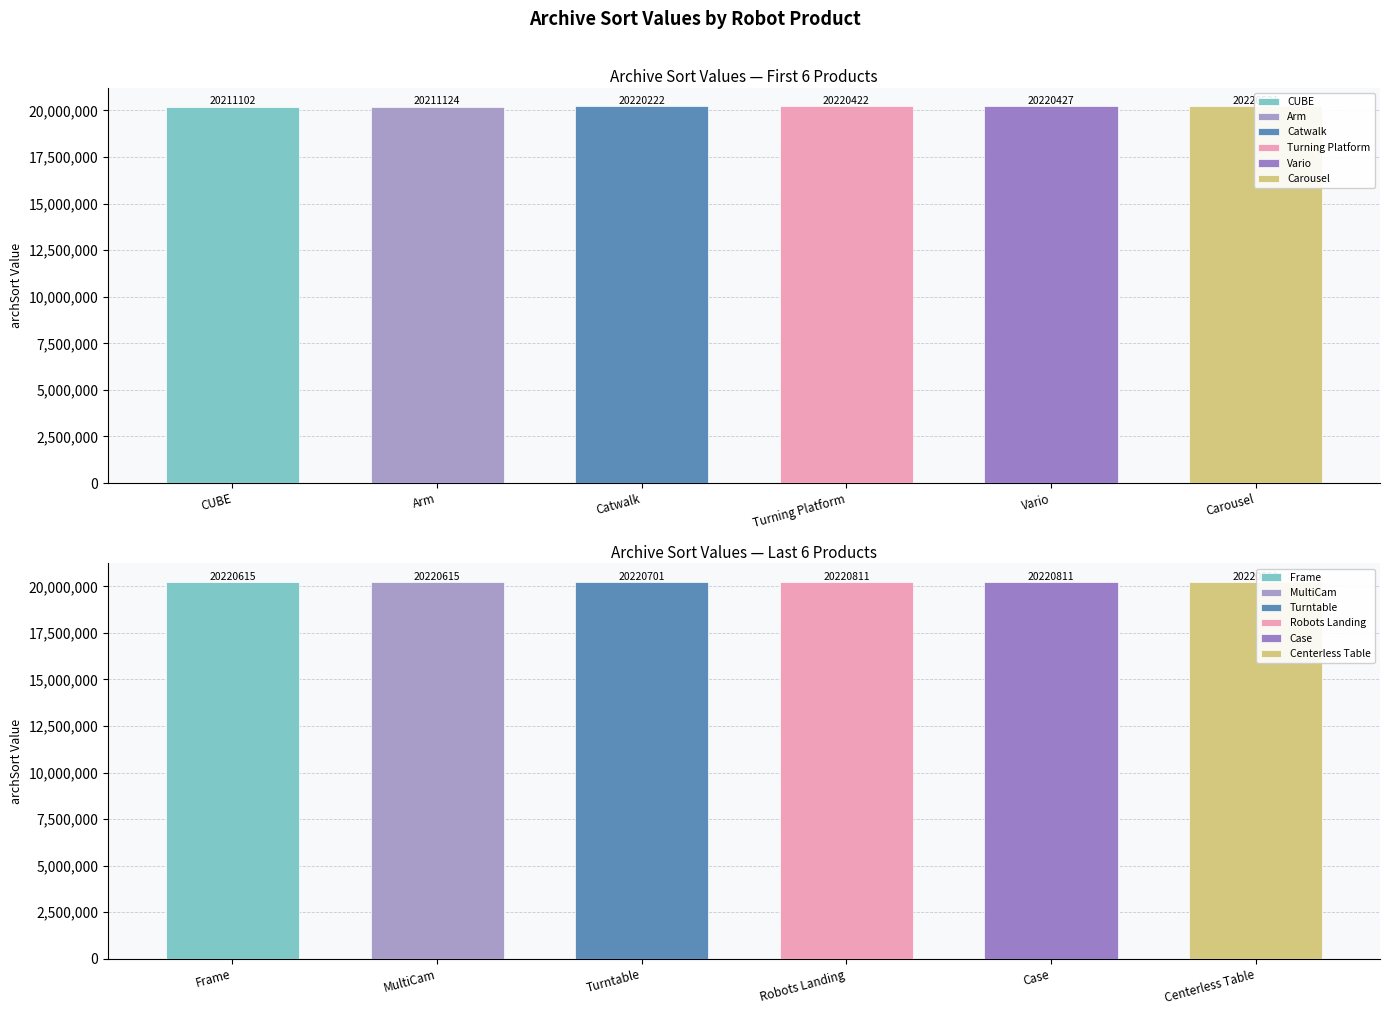

Approximately how many times larger is the value at Catwalk compared to Turning Platform?

1.0